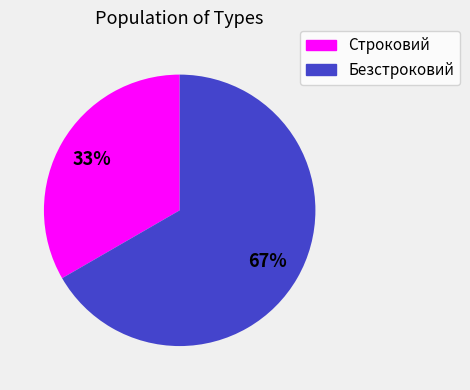

To the nearest percent, what portion does Безстроковий represent?

67%